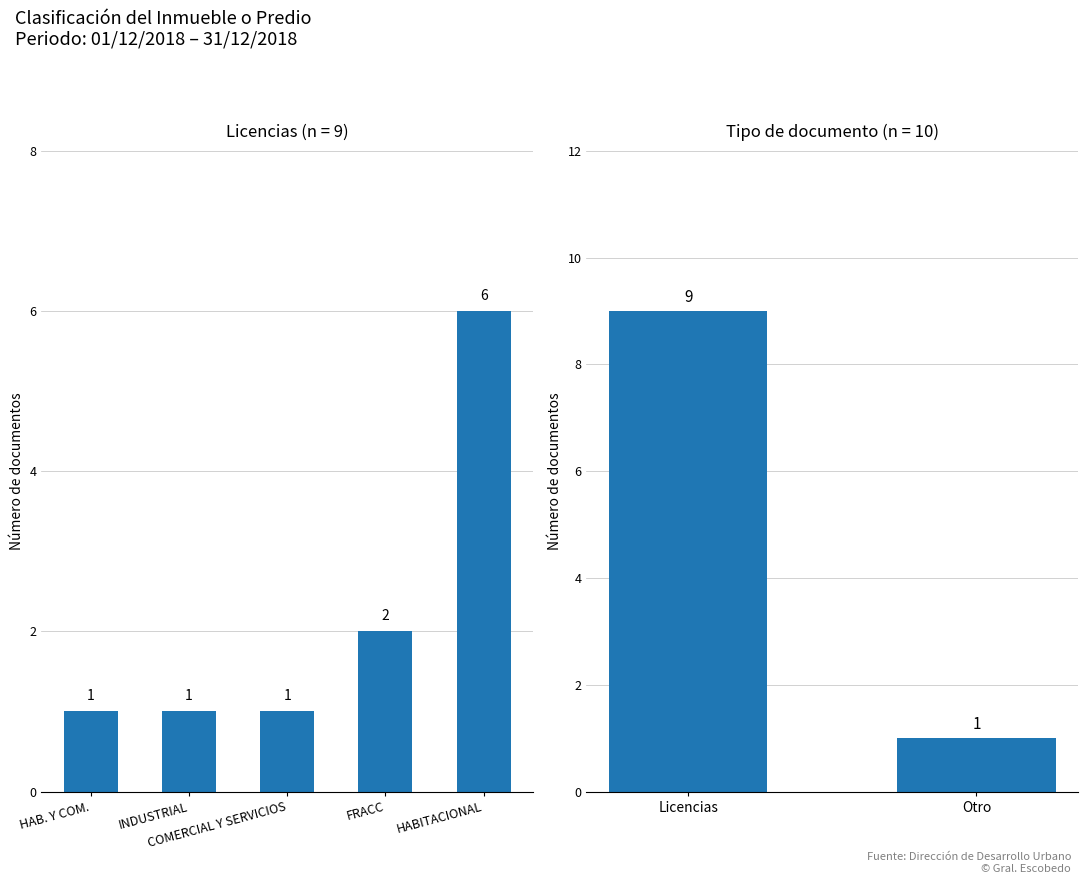

What is the label of the 3rd bar from the right?

HABITACIONAL